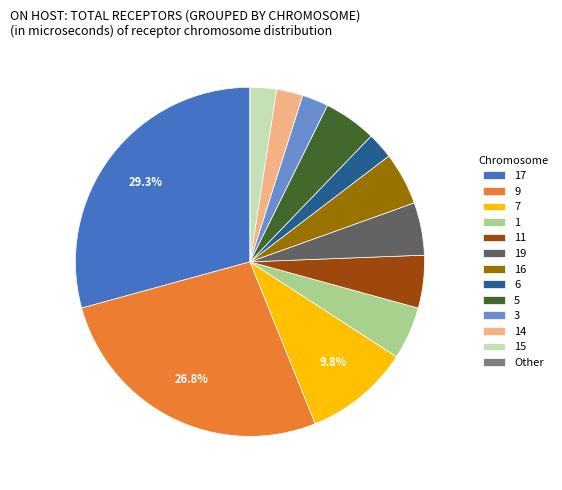

Is there any slice that represents more than half of the pie?

No